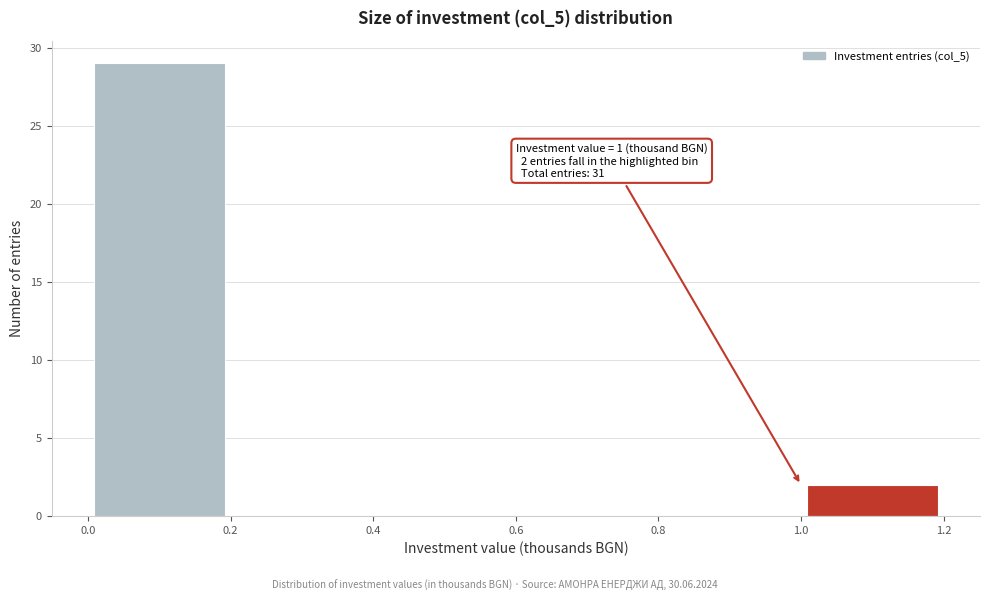

Over which range of the x-axis is the bar tallest?

0.0 to 0.2